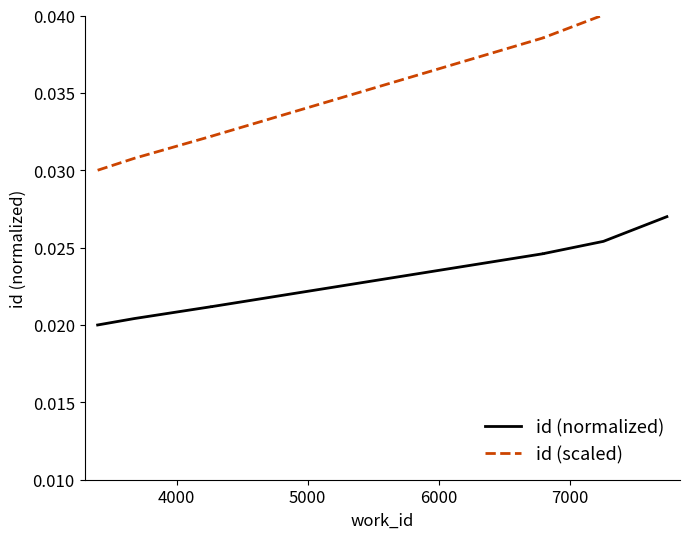

True or false: id (scaled) has more than 2 points higher than both neighbors.

False